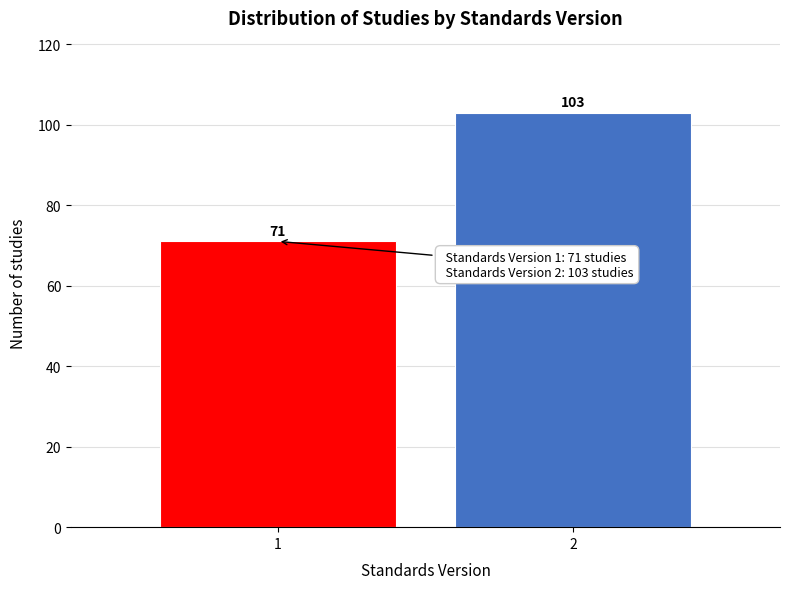

Reading right to left, extract all data points from this chart.

103	71